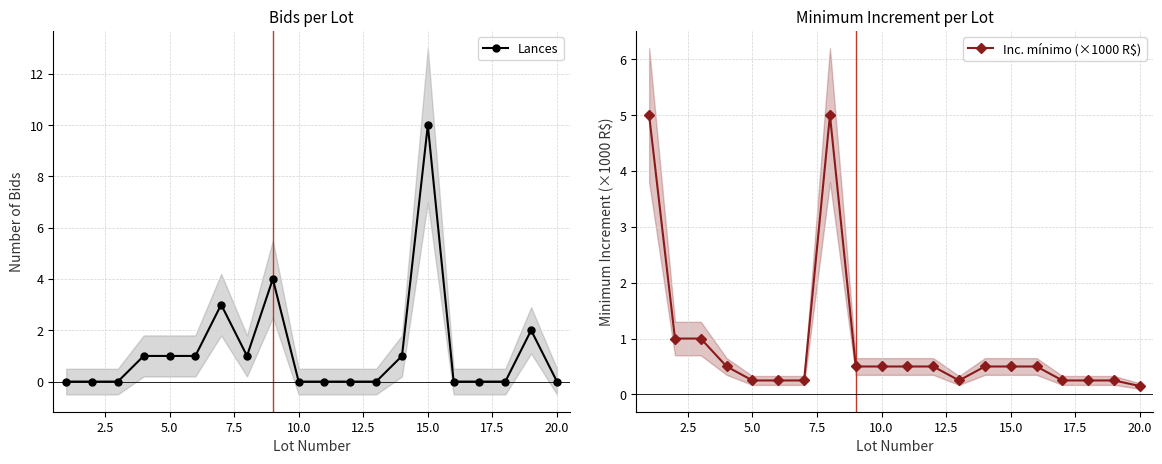

What is the sum of all Lances values?

24